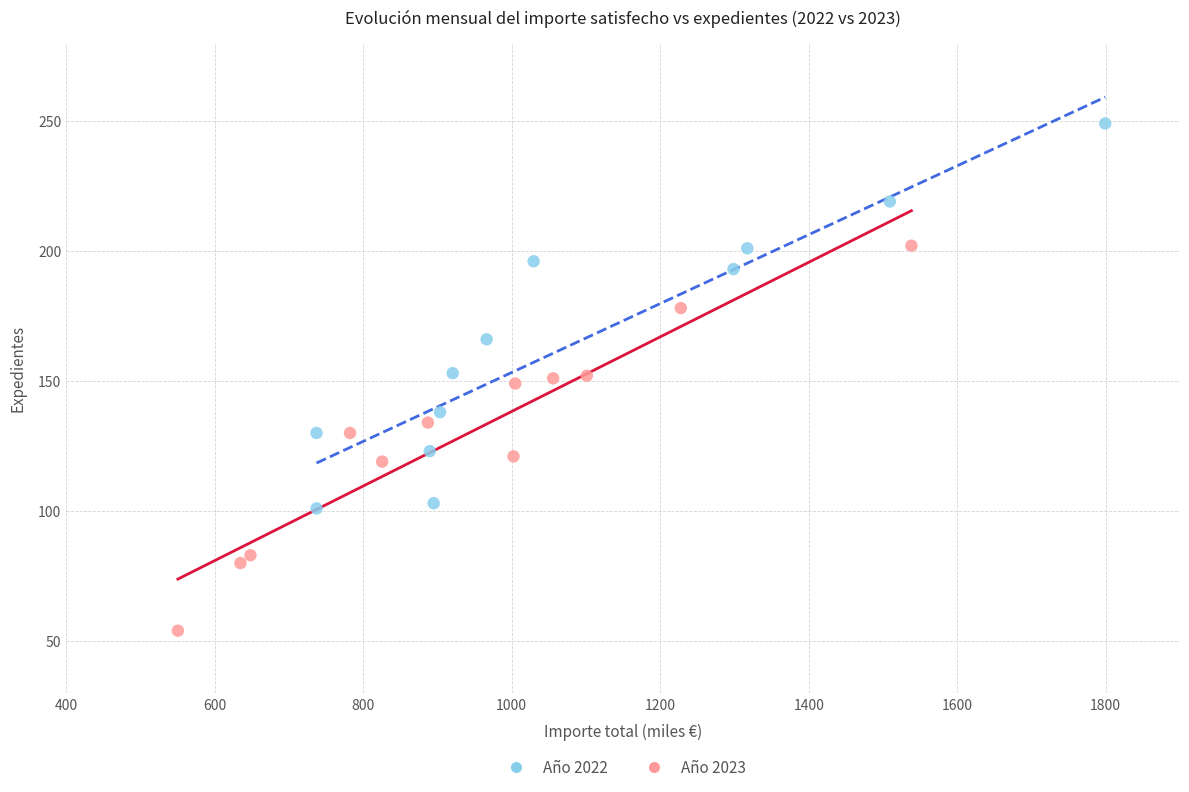

Which series reaches the minimum Y coordinate?

Año 2023